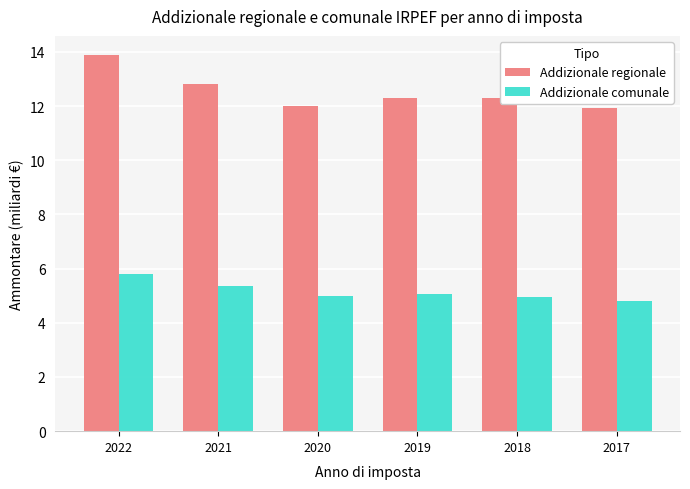

Which series has the largest range (max minus min)?

Addizionale regionale